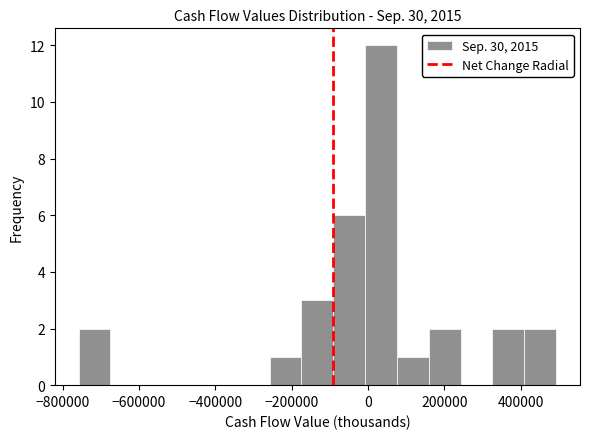

Reading left to right, transcribe this chart: for each bar, give the range it covers on the x-axis and its height. Neither the bar edges nor the heights are printed on the chart, so give them approximately, as read against the axes.

-760000 to -680000: 2
-680000 to -600000: 0
-600000 to -500000: 0
-500000 to -420000: 0
-420000 to -340000: 0
-340000 to -260000: 0
-260000 to -180000: 1
-180000 to -100000: 3
-100000 to 0: 6
0 to 80000: 12
80000 to 160000: 1
160000 to 240000: 2
240000 to 320000: 0
320000 to 400000: 2
400000 to 500000: 2